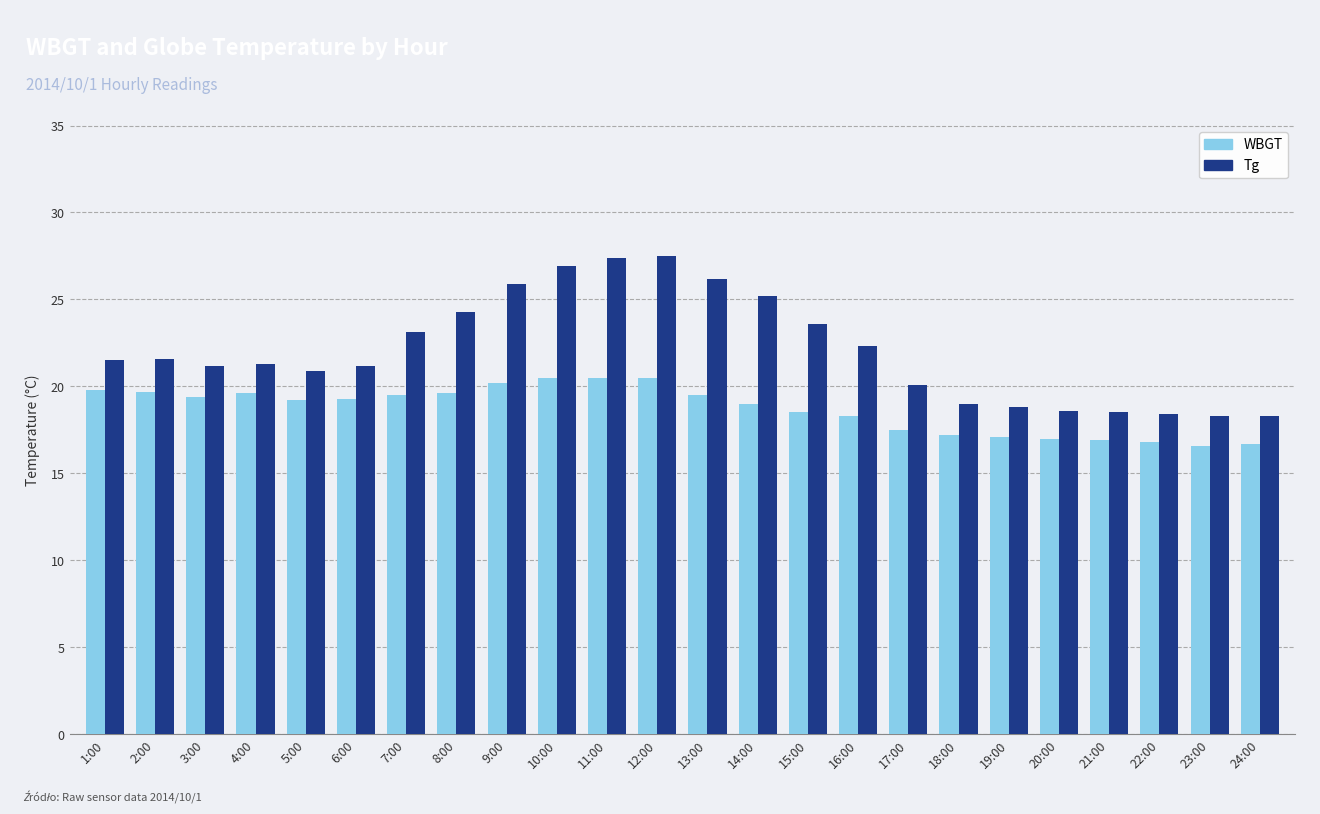

Where does the Tg series first go above 21?

1:00